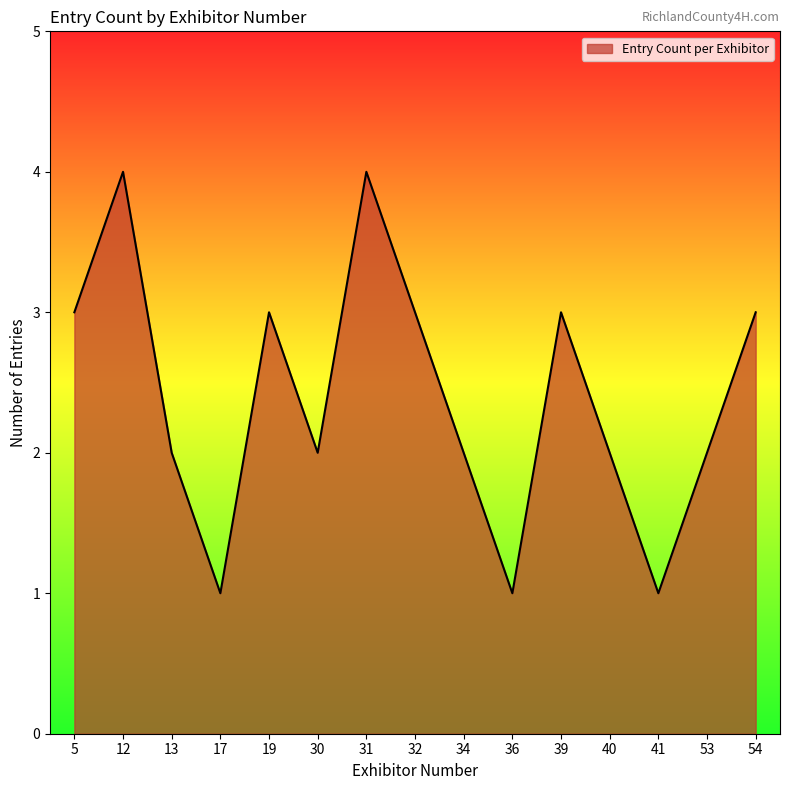

What is the sum of all values?

36